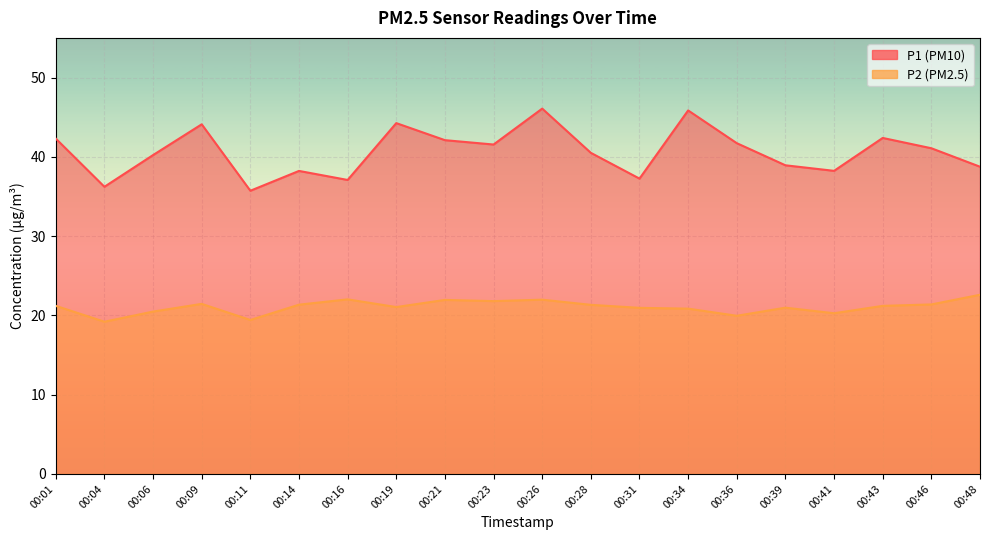

Rank the categories by P1 value from highest to lowest.

00:26, 00:34, 00:19, 00:09, 00:43, 00:01, 00:21, 00:36, 00:23, 00:46, 00:28, 00:06, 00:39, 00:48, 00:41, 00:14, 00:31, 00:16, 00:04, 00:11